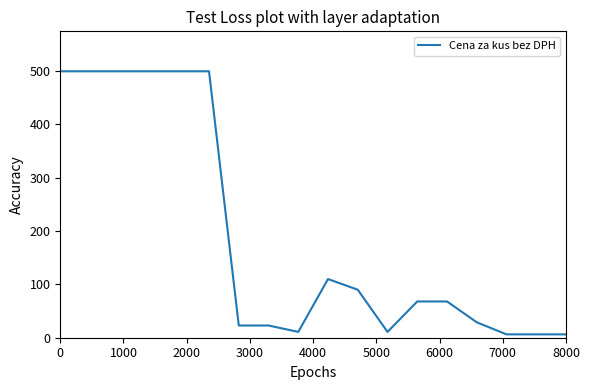

What is the maximum value shown in the chart?

499.0